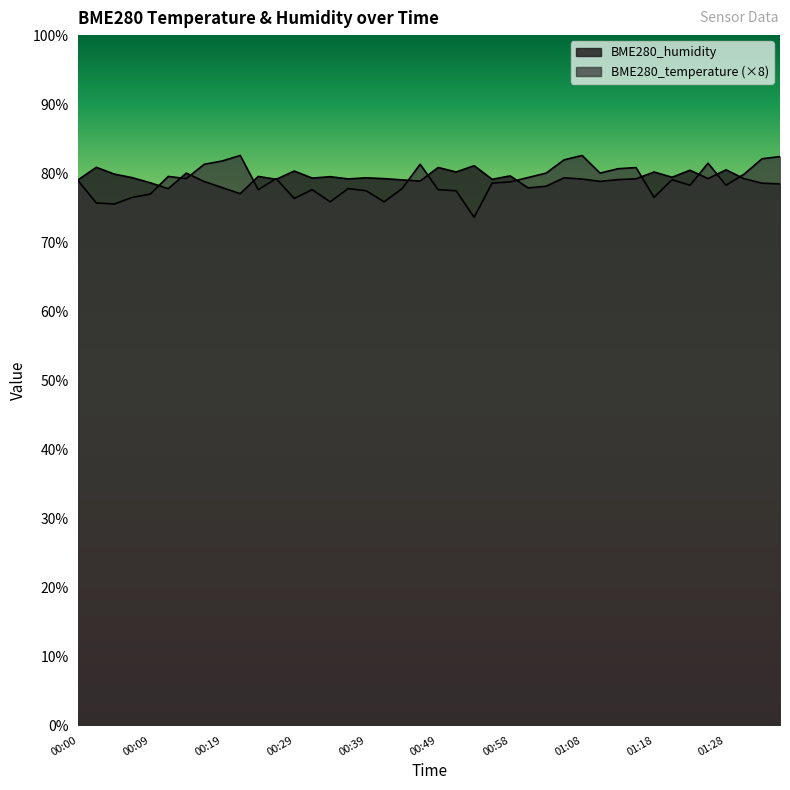

After their last crossing, which series has the higher values: BME280_humidity or BME280_temperature?

BME280_temperature